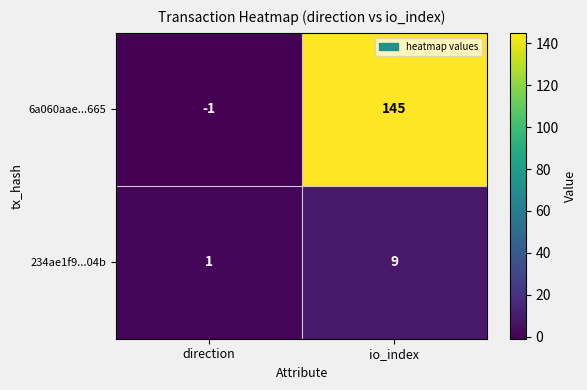

Where is 234ae1f9...04b nearest to the value 5?

direction